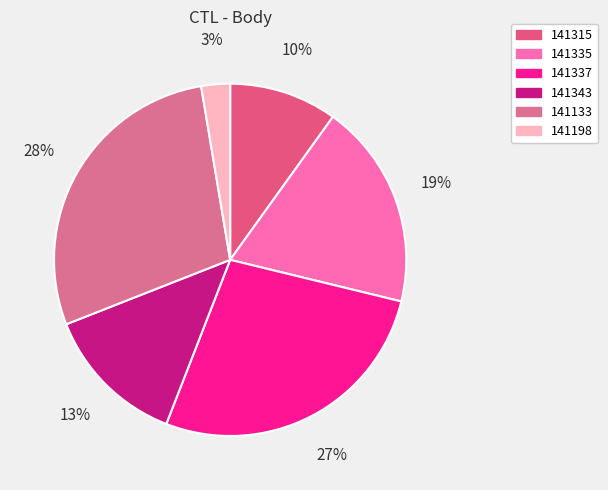

Is it true that 141315 is 10% of the pie?

True